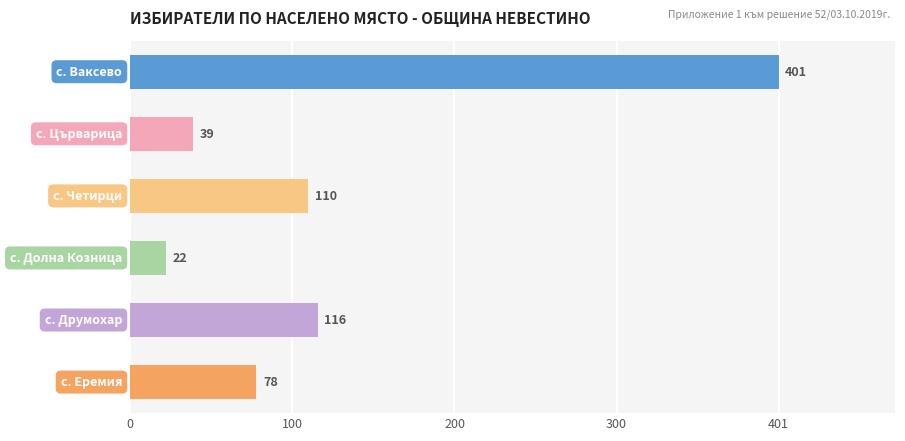

What is the greatest value displayed?

401